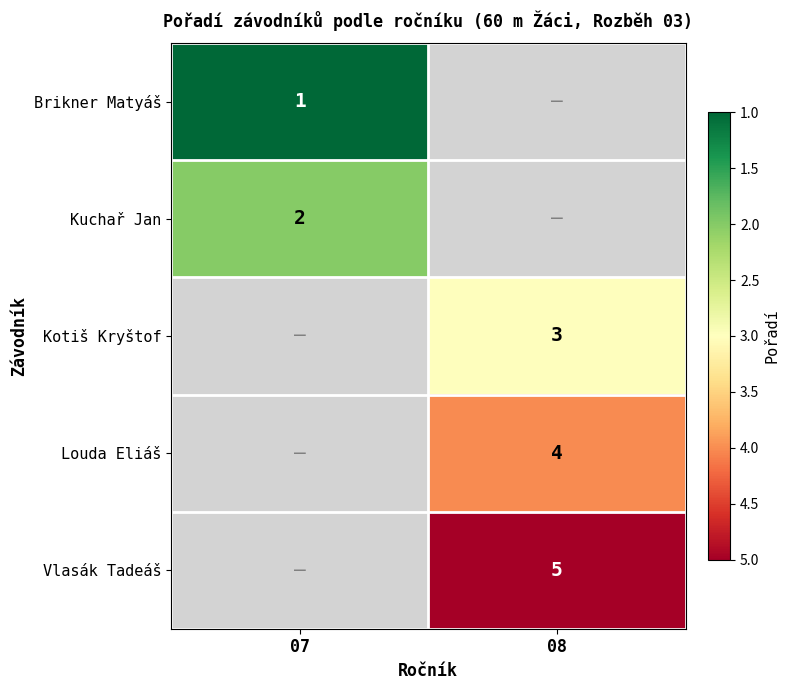

True or false: Brikner Matyáš has a value of 1 at 07.

True